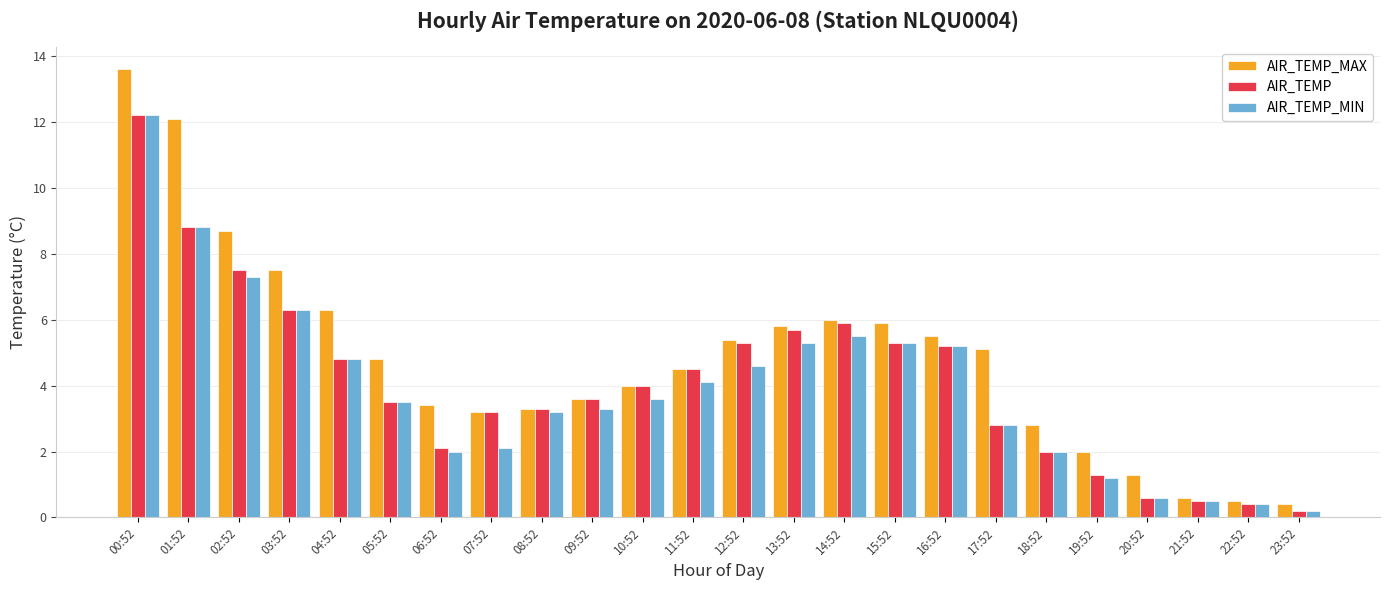

At which category is the sum across all series the highest?

00:52